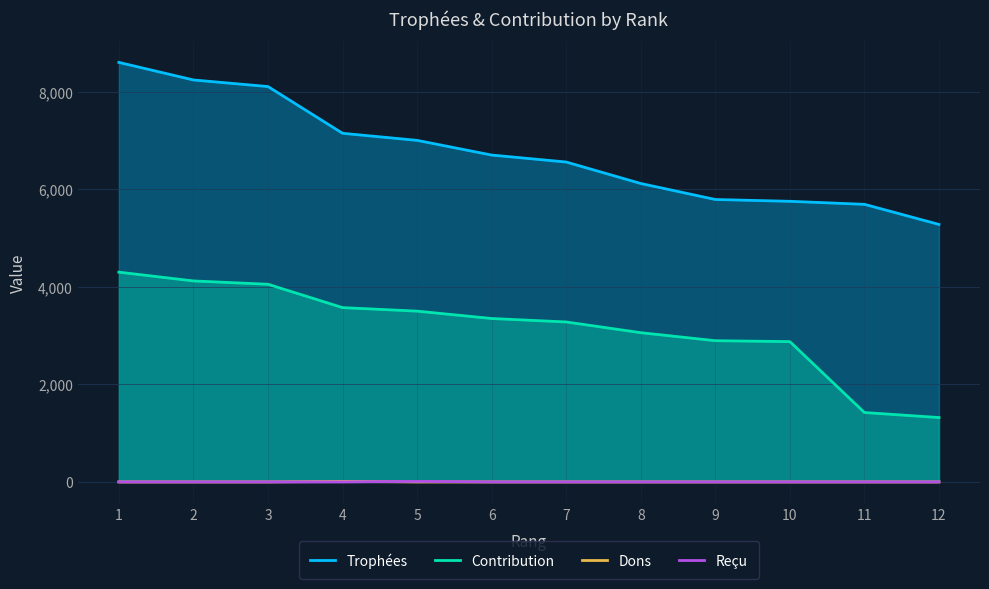

Reading left to right, extract all data points from this chart.

Trophées: 1=8598	2=8238	3=8103	4=7145	5=7000	6=6699	7=6556	8=6116	9=5788	10=5751	11=5689	12=5277
Contribution: 1=4299	2=4119	3=4051	4=3572	5=3500	6=3349	7=3278	8=3058	9=2894	10=2875	11=1422	12=1319
Dons: 1=0	2=0	3=0	4=10	5=0	6=0	7=0	8=0	9=0	10=0	11=0	12=0
Reçu: 1=0	2=0	3=0	4=0	5=10	6=0	7=0	8=0	9=0	10=0	11=0	12=0